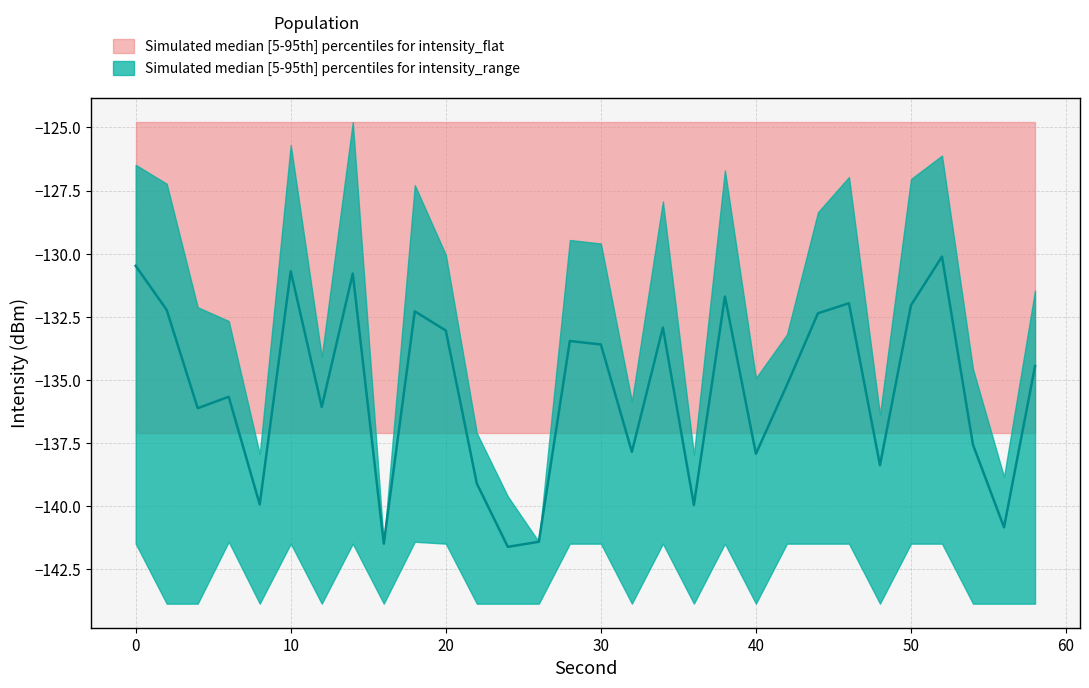

What is the sum of the intensity_upper values at 26 and 32?

-277.3